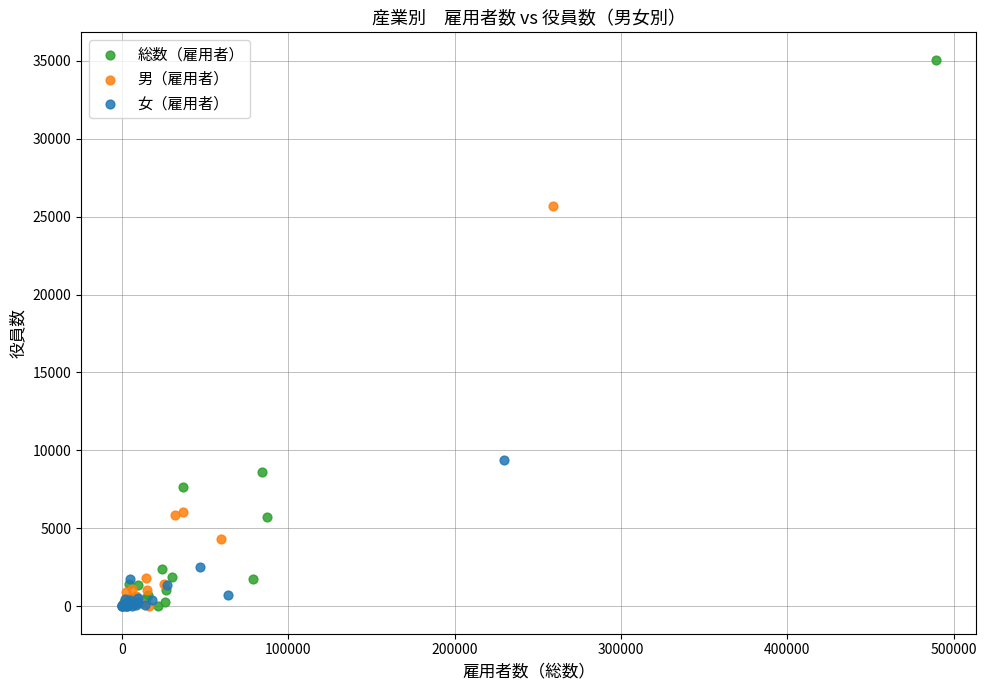

Which series has the widest spread of Y values?

総数（雇用者）